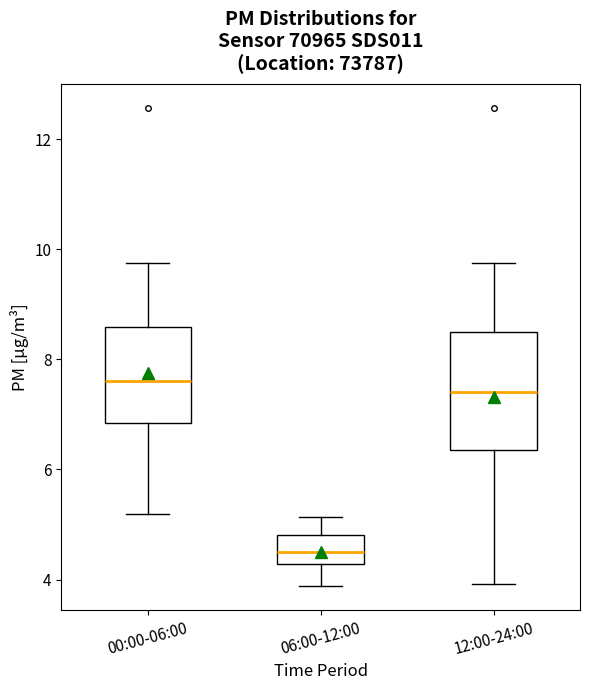

Reading left to right, transcribe this box plot: for each box, give where its median line is, the range the box spans, and where its two whiskers end, as read against the y-axis. The values are not printed on the chart, so give them approximately, as read against the axis.

00:00-06:00: median 7.6, box 6.8 to 8.6, whiskers 5.2 to 9.8
06:00-12:00: median 4.6, box 4.2 to 4.8, whiskers 3.8 to 5.2
12:00-24:00: median 7.4, box 6.4 to 8.6, whiskers 4.0 to 9.8